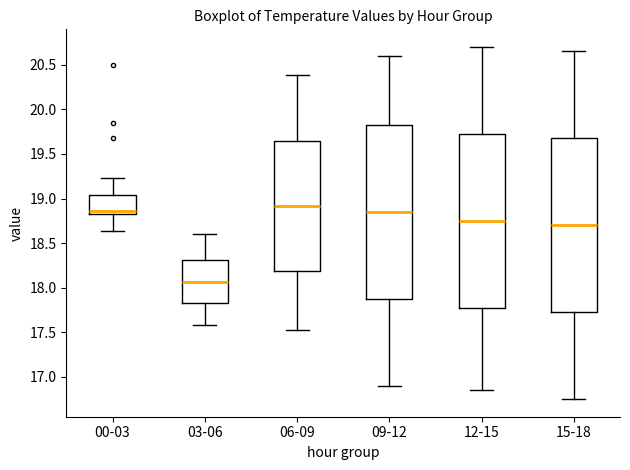

Which box has the lowest median line?

03-06